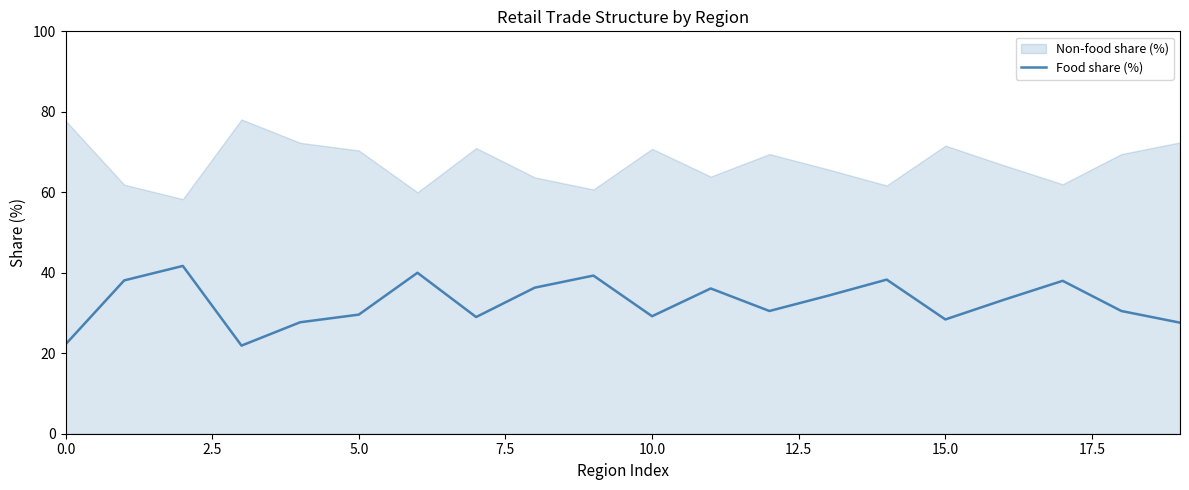

Reading left to right, extract all data points from this chart.

22.2	38.1	41.7	21.9	27.7	29.6	40.0	29.0	36.3	39.3	29.2	36.1	30.5	34.3	38.3	28.4	33.3	38.0	30.5	27.6